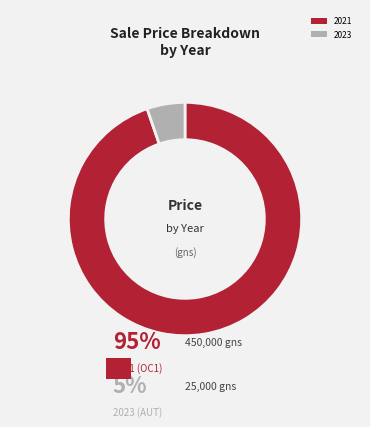

Is it true that 2023 is 5% of the pie?

True